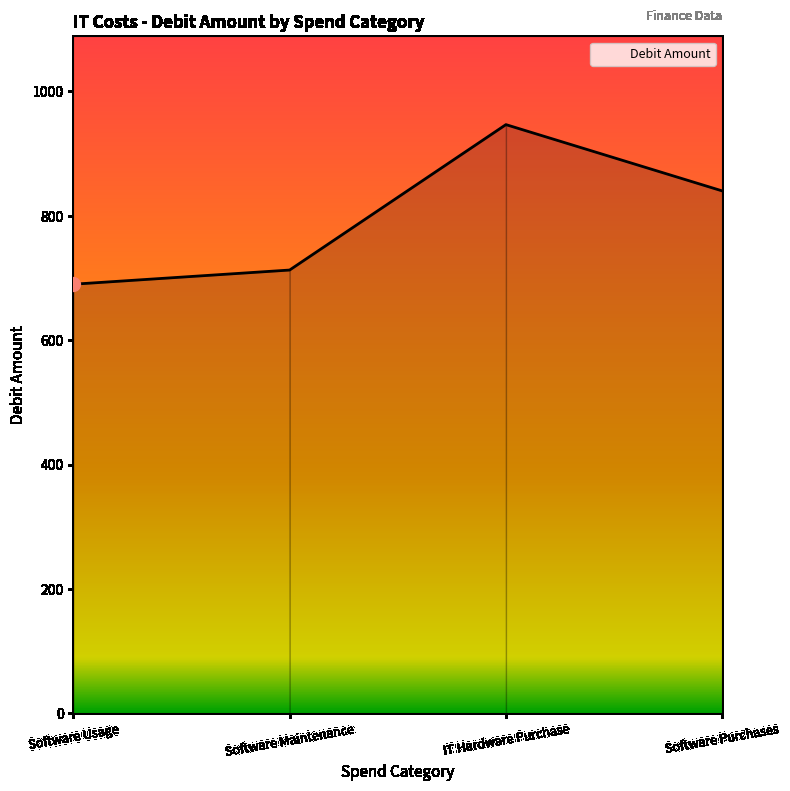

Approximately how many times larger is the value at IT Hardware Purchase compared to Software Maintenance?

1.3